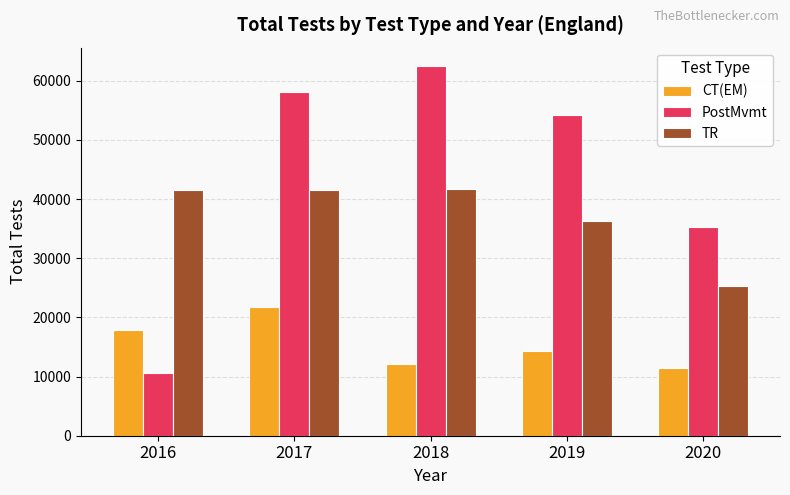

Which label corresponds to the largest value in the chart?

2018